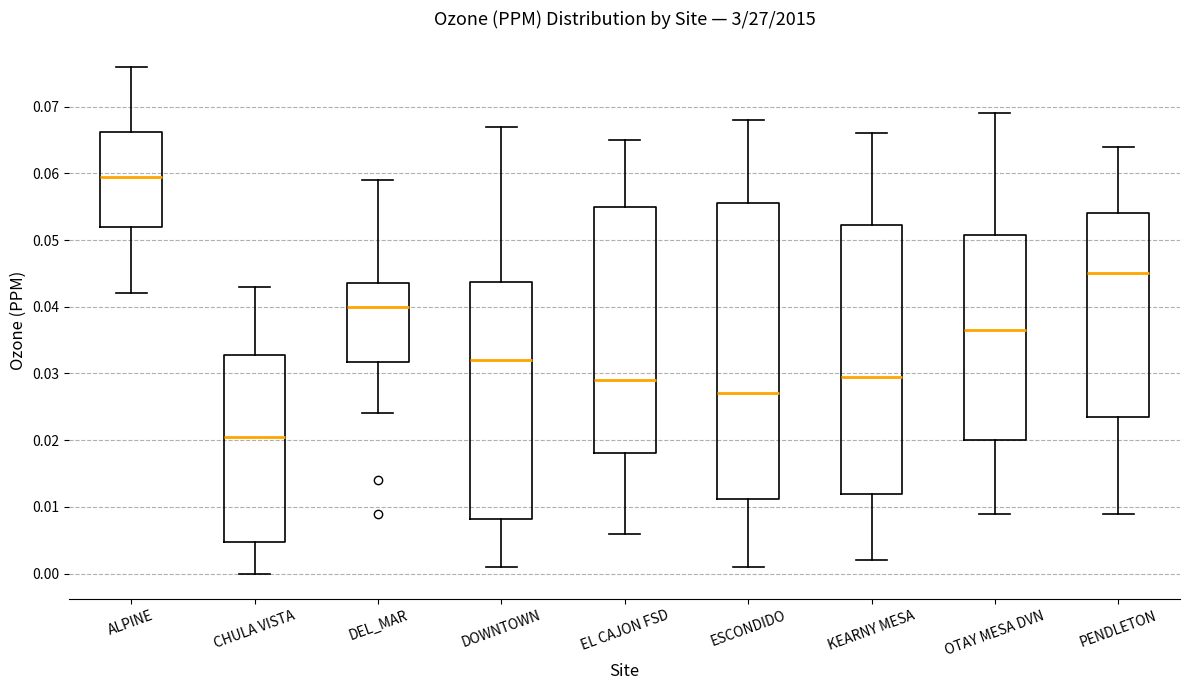

Which box's median line is the highest?

ALPINE